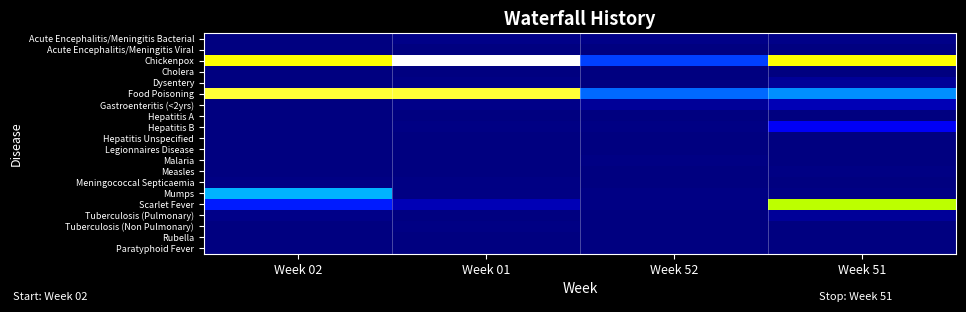

How many distinct data groups are displayed?

20